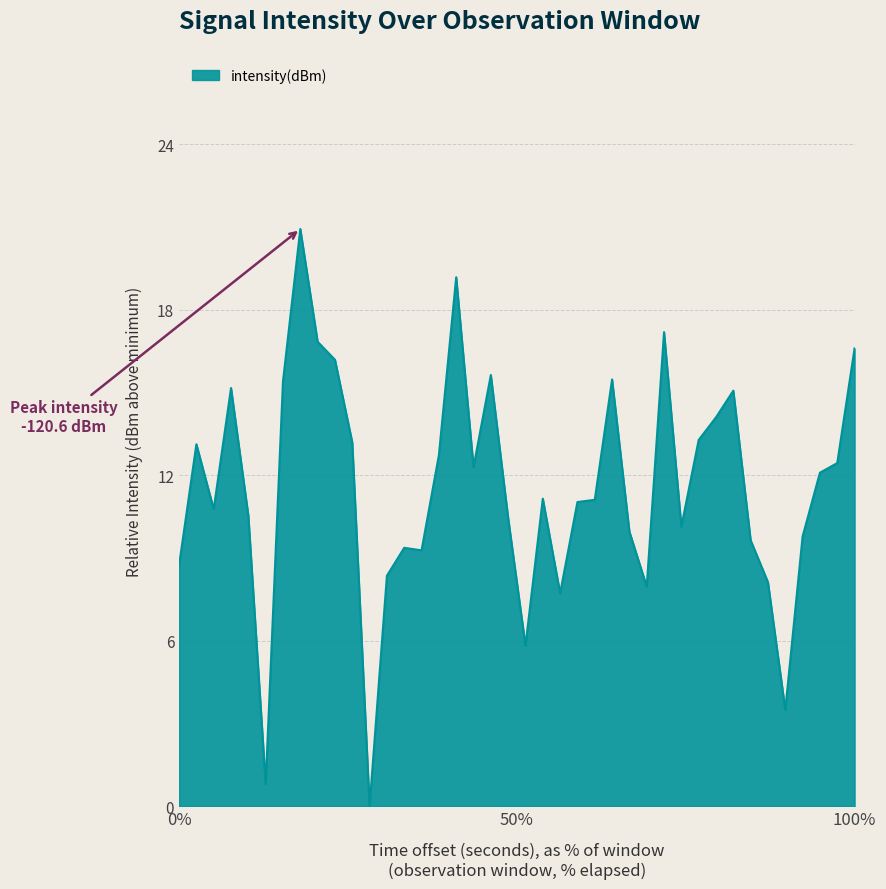

What is the difference between the maximum and minimum values?

20.9